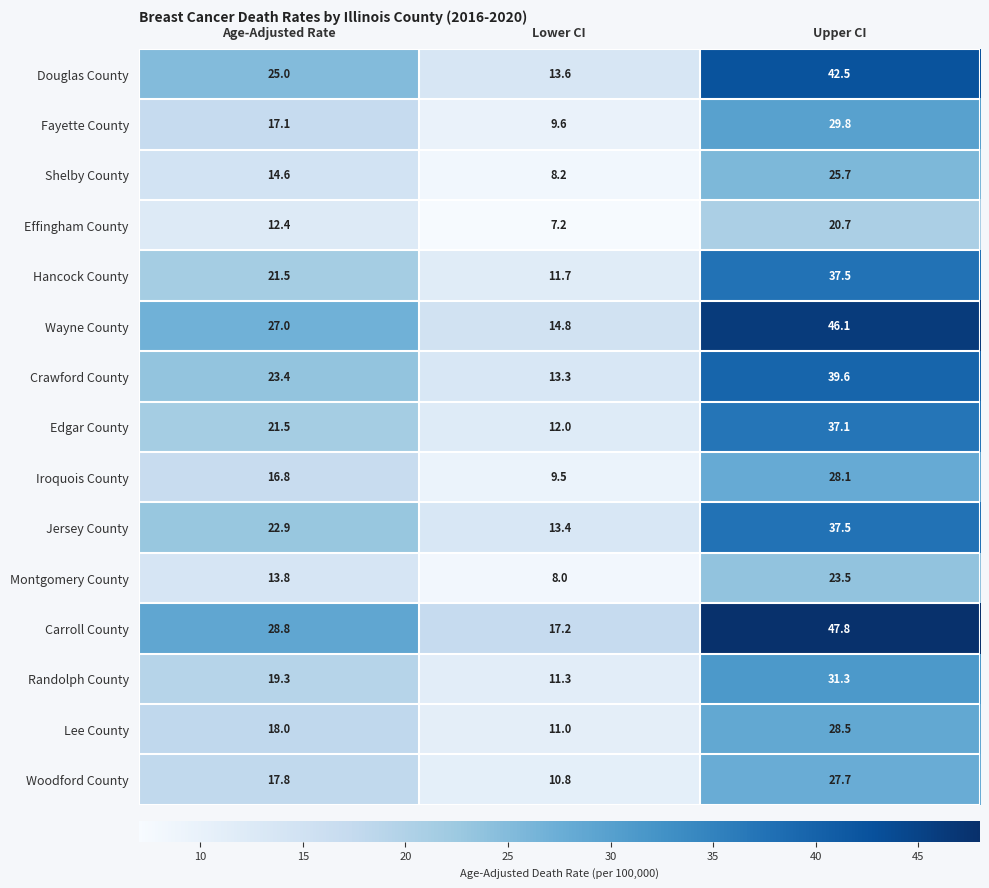

At which label is Hancock County closest to 24?

Age-Adjusted Rate